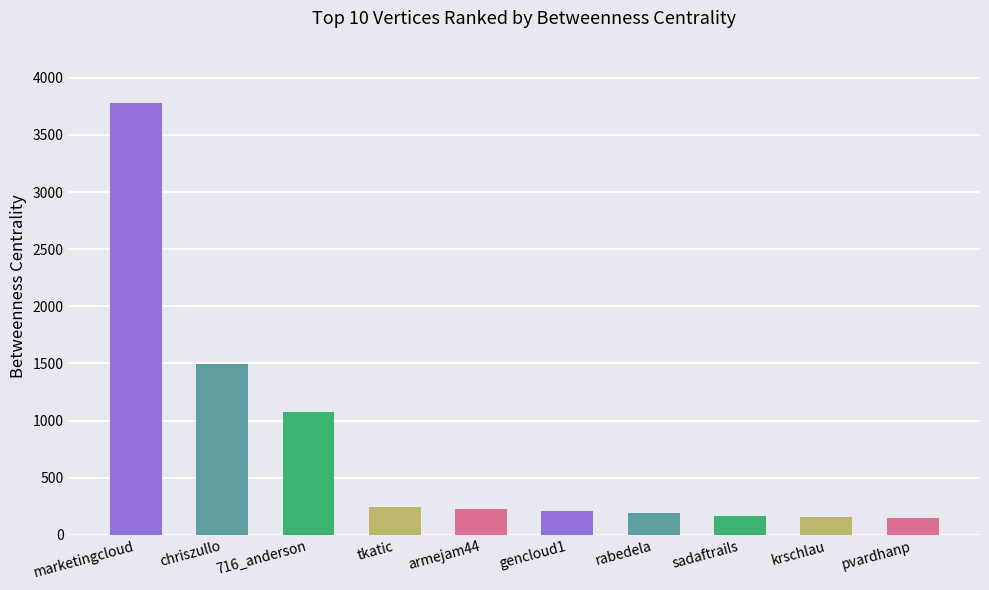

What is the sum of all values?

7685.4